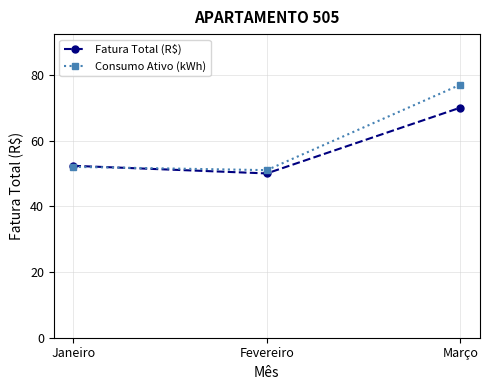

List the labels in order of Consumo Ativo (kWh) value, largest first.

Março, Janeiro, Fevereiro